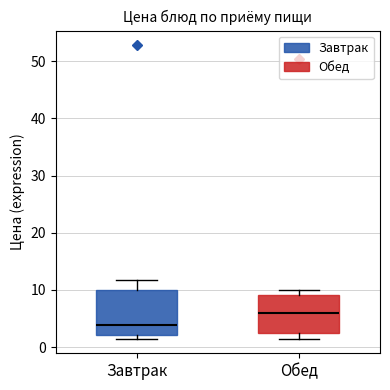

Reading left to right, read every box against the y-axis: the position of its median line, the range the box covers, and the ends of its whiskers. The values are not printed on the chart, so give them approximately, as read against the axis.

Завтрак: median 4, box 2 to 10, whiskers 2 (just below the box's lower edge) to 12
Обед: median 6, box 2 to 9, whiskers 2 (just below the box's lower edge) to 10